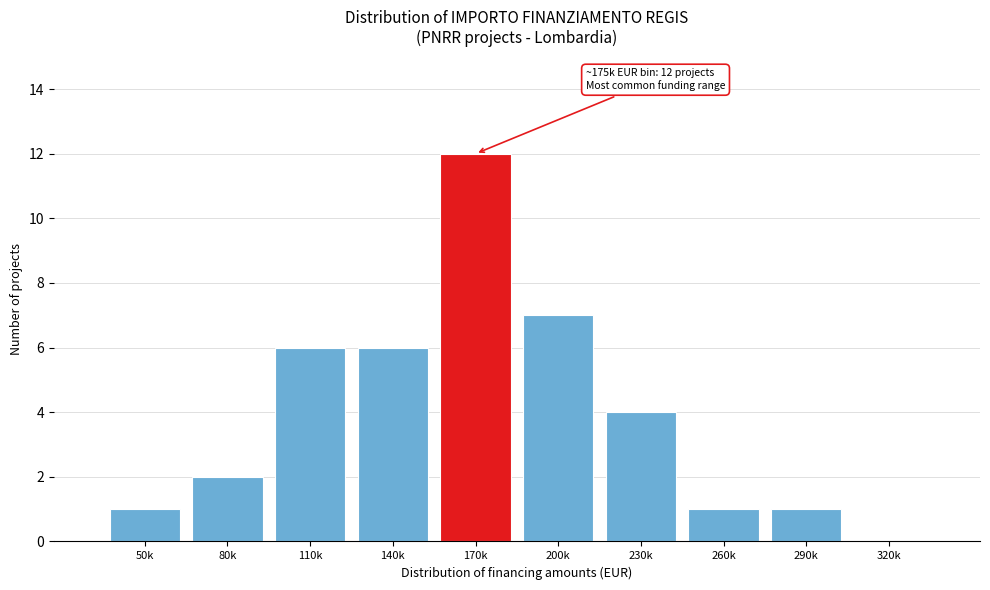

Reading left to right, what are all the values shown in this chart?

50k=1	80k=2	110k=6	140k=6	170k=12	200k=7	230k=4	260k=1	290k=1	320k=0